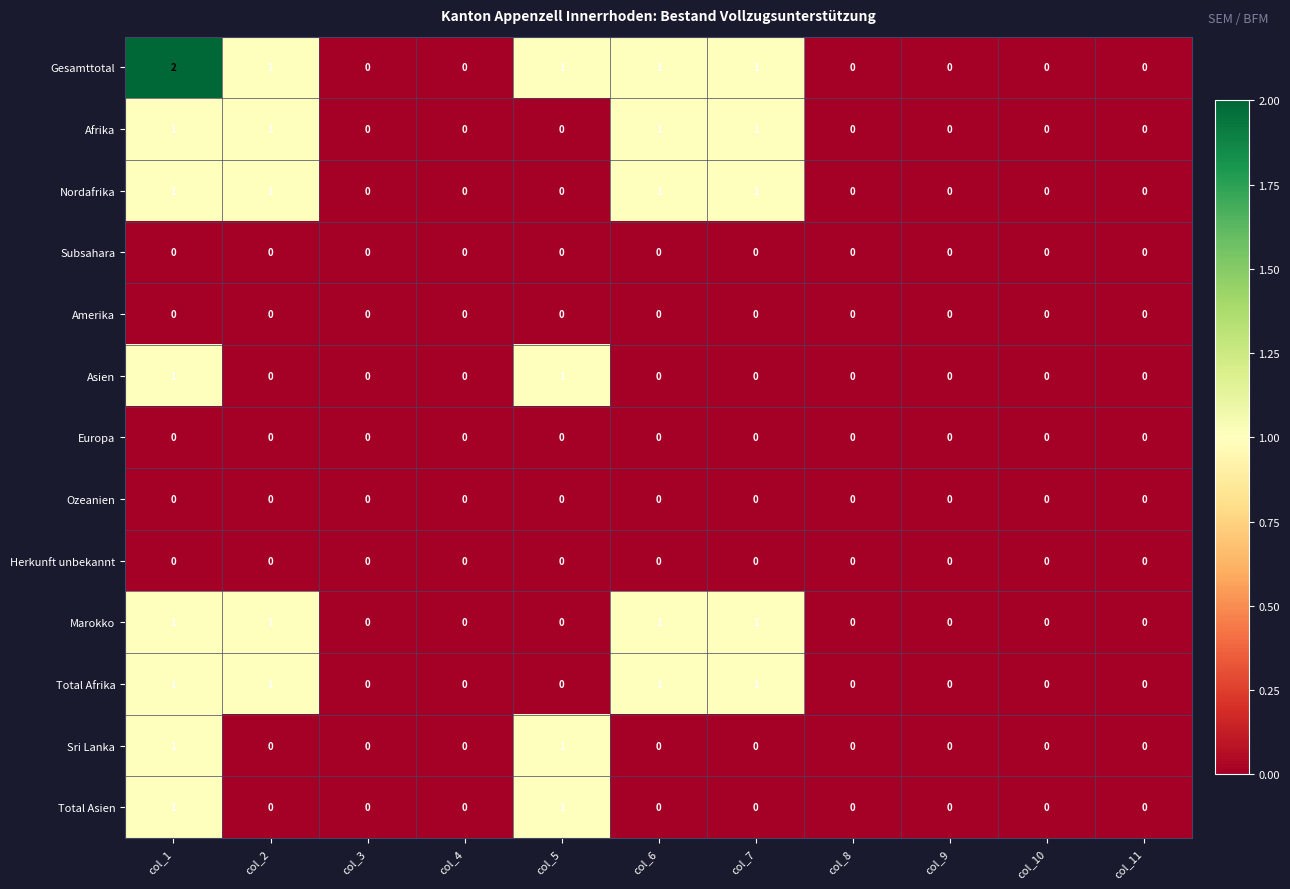

Which series has the widest spread of values?

Gesamttotal